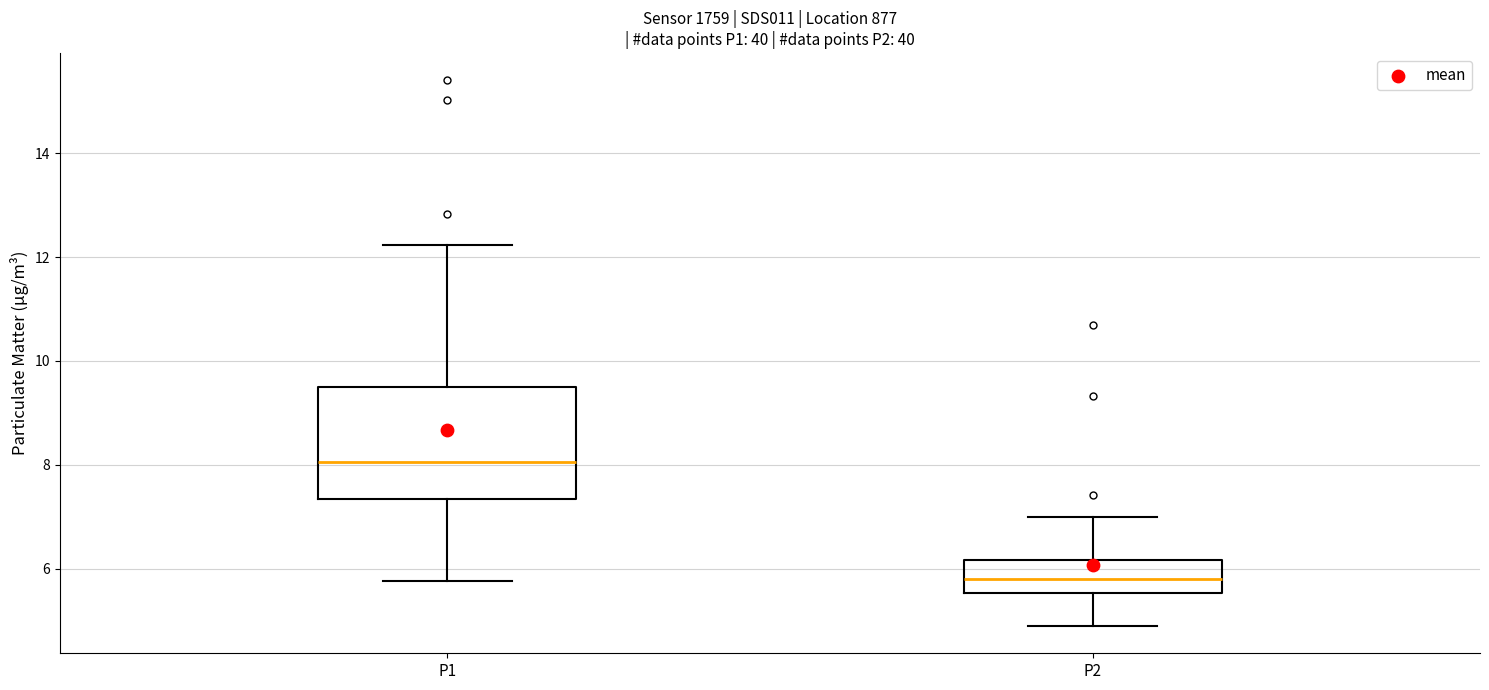

Which box has the lowest median line?

P2